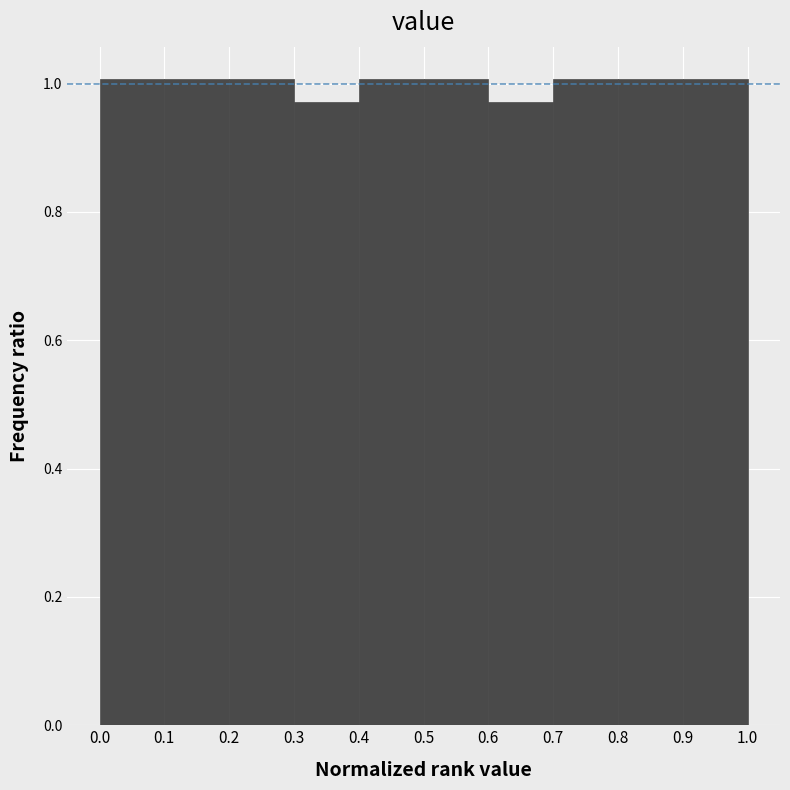

How tall is the bar that spans 0.1 to 0.2 on the x-axis? The values are not printed on the chart, so give them approximately, as read against the axis.

1.00